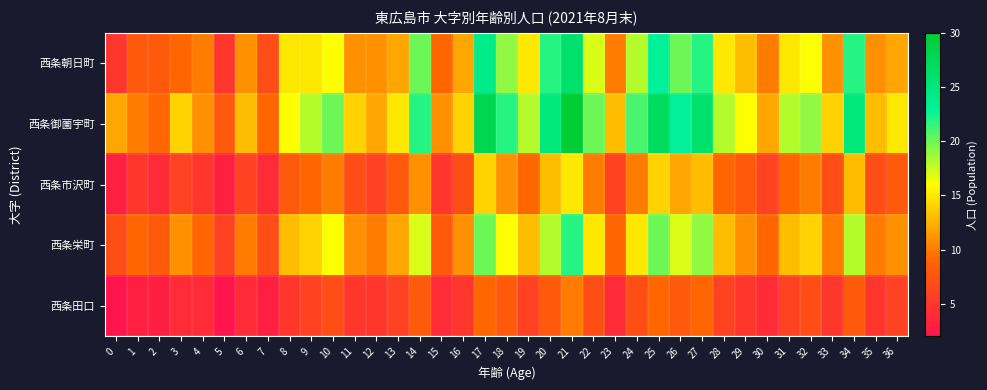

Which series has the largest total across all categories?

西条御薗宇町